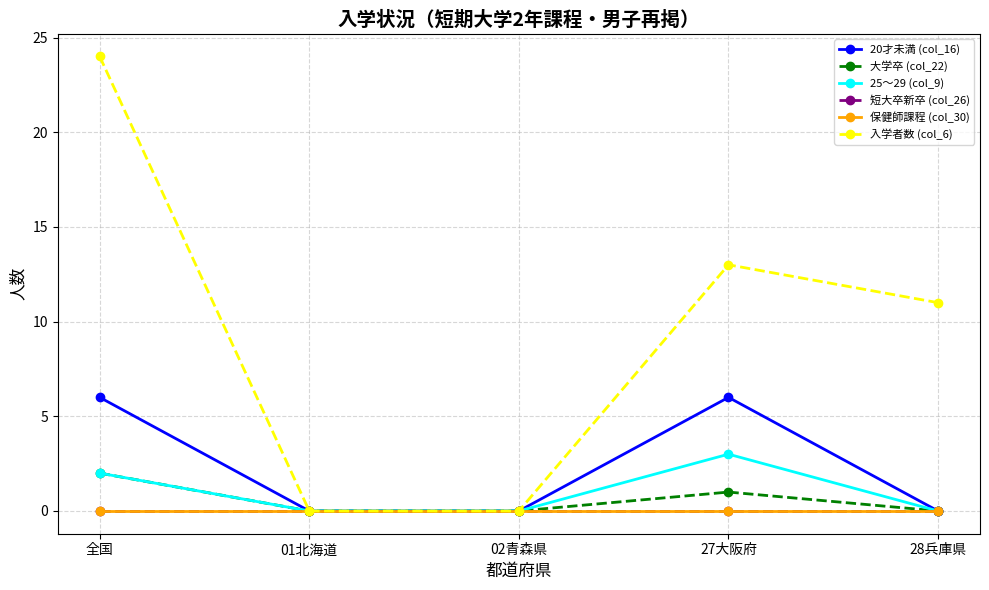

At which category does the chart reach its peak across all series?

全国